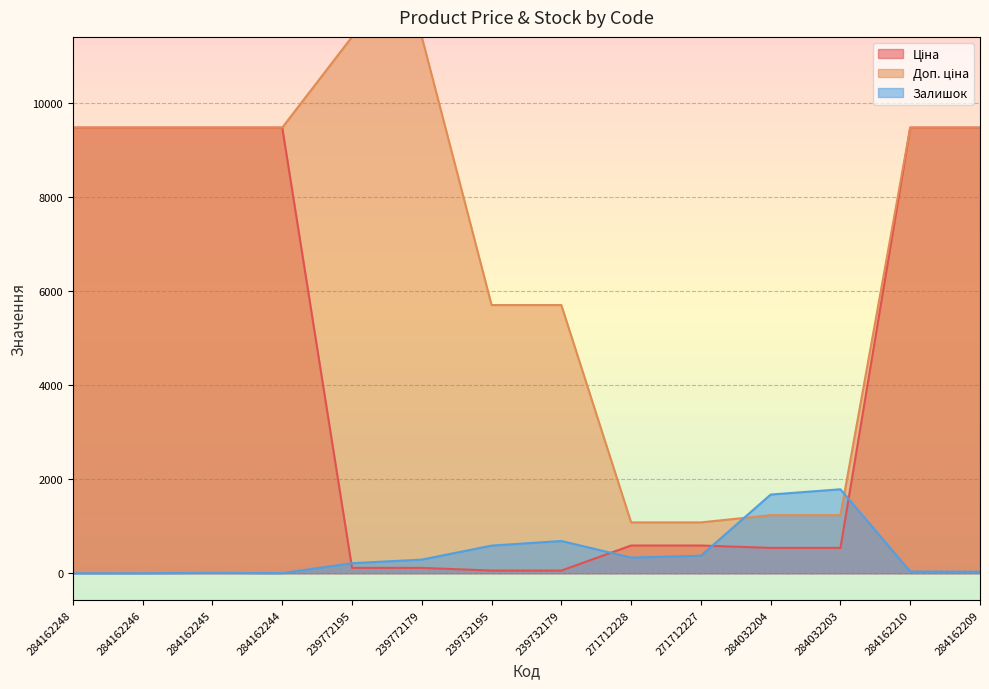

True or false: Доп. ціна has a value of 9480.1 at 284162210.

True